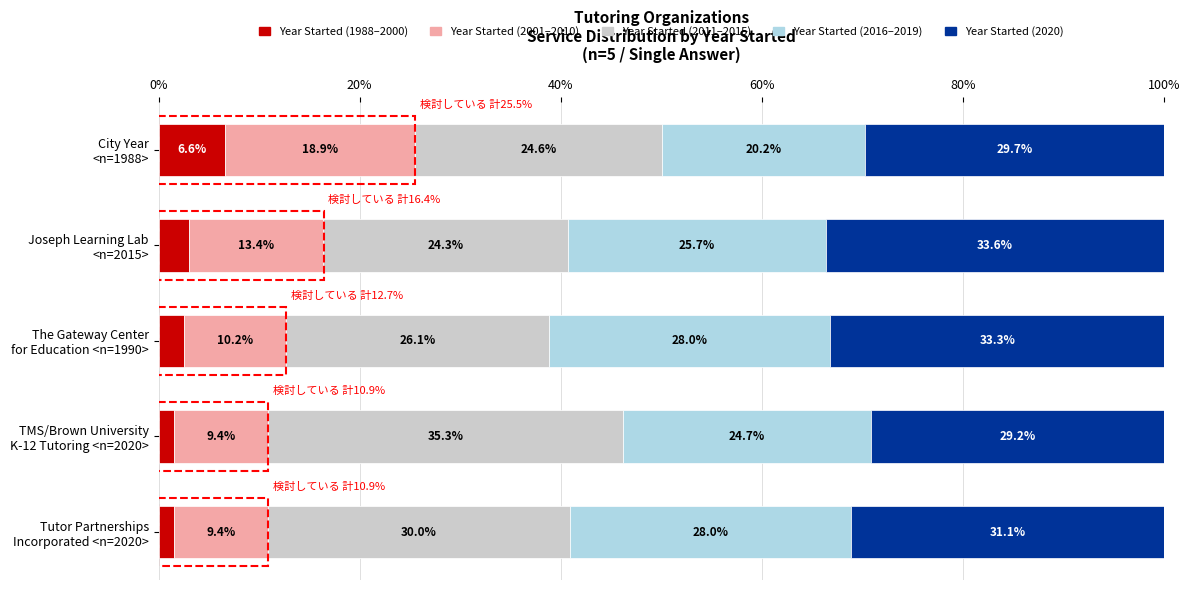

What is the average value of the Year Started (1988–2000) series?

3.0